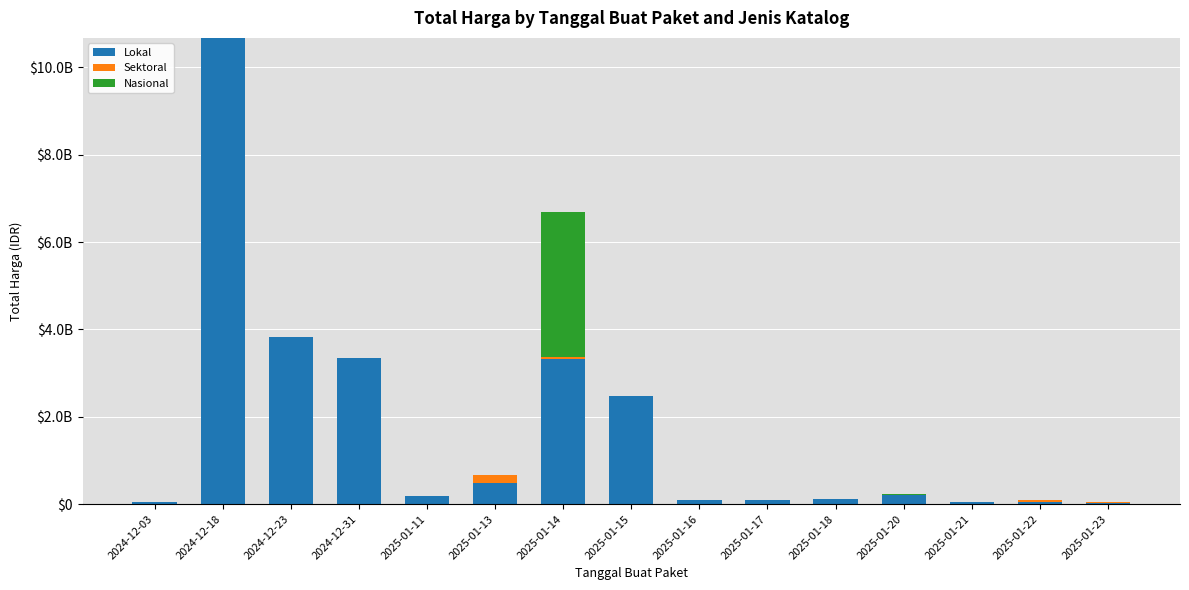

At how many categories does at least one series exceed 258544038?

6